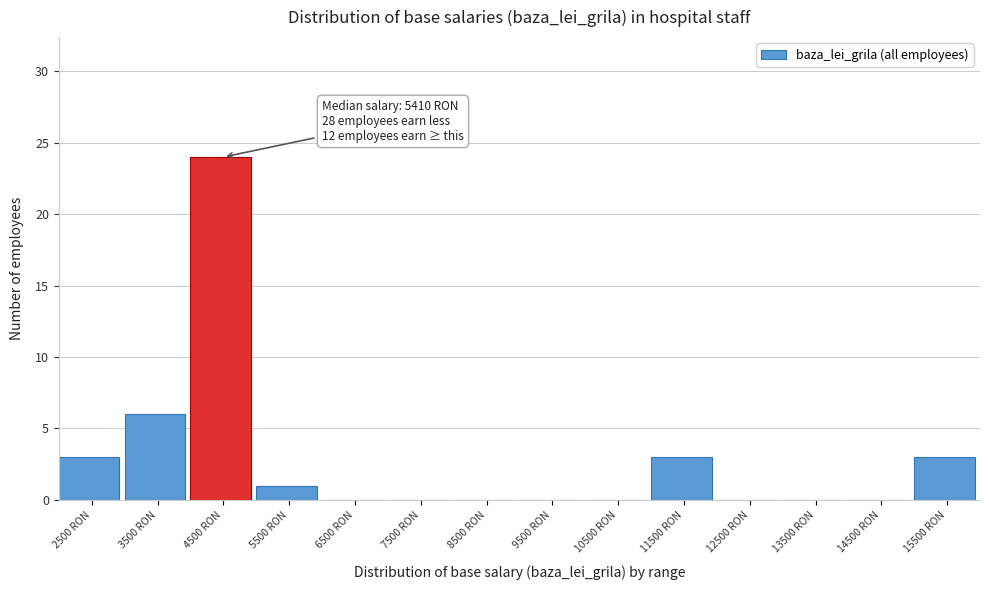

Reading left to right, what are all the values shown in this chart?

2500 RON=3	3500 RON=6	4500 RON=24	5500 RON=1	6500 RON=0	7500 RON=0	8500 RON=0	9500 RON=0	10500 RON=0	11500 RON=3	12500 RON=0	13500 RON=0	14500 RON=0	15500 RON=3